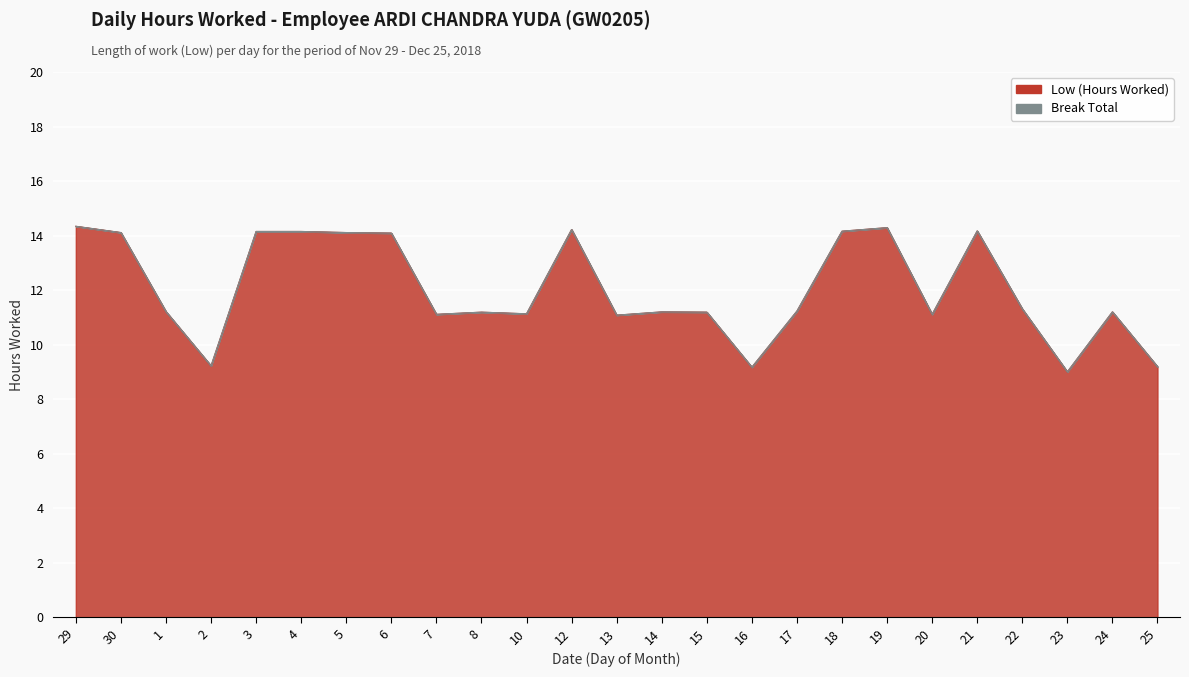

True or false: the data shows 24.0 at 12.

False